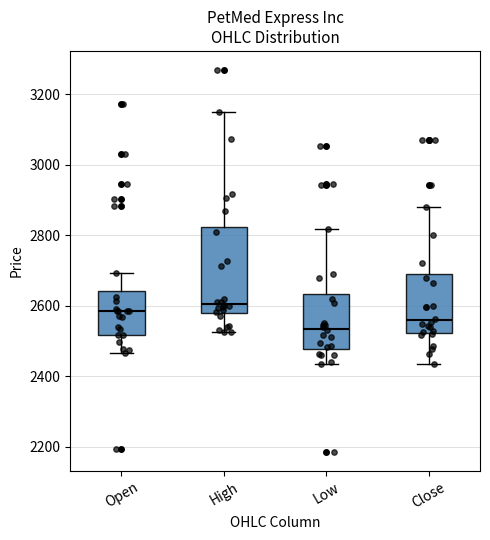

Reading left to right, read every box against the y-axis: the position of its median line, the range the box covers, and the ends of its whiskers. The values are not printed on the chart, so give them approximately, as read against the axis.

Open: median 2580, box 2520 to 2640, whiskers 2460 to 2700
High: median 2600, box 2580 to 2820, whiskers 2520 to 3140
Low: median 2540, box 2480 to 2640, whiskers 2440 to 2820
Close: median 2560, box 2520 to 2680, whiskers 2440 to 2880